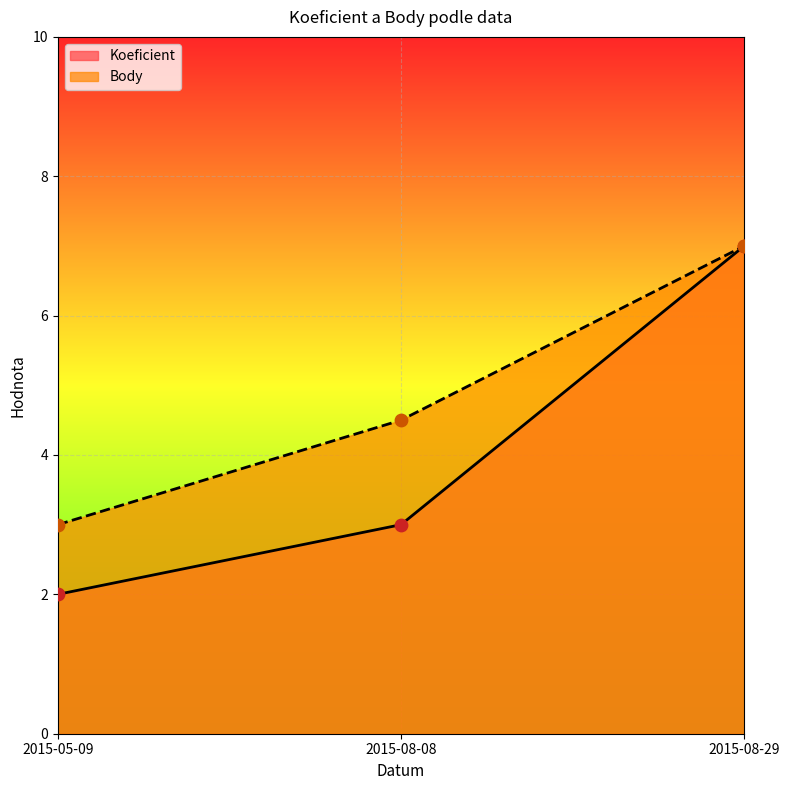

Which series has the largest Y range (max minus min)?

Koeficient